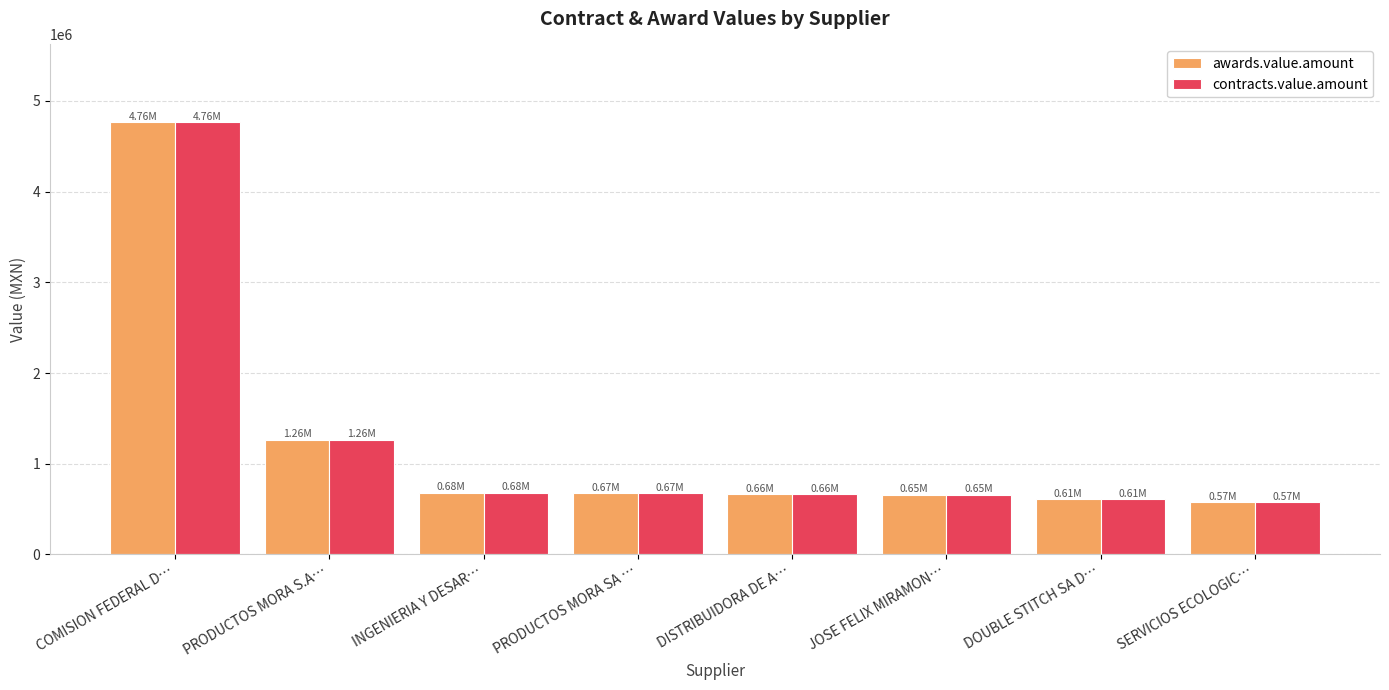

What is the maximum value for awards.value.amount?

4764398.0